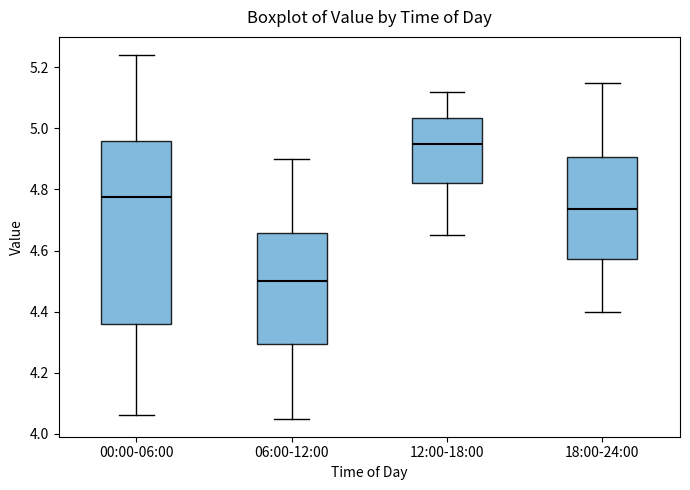

Comparing the boxes themselves (not the whiskers), which one is the tallest?

00:00-06:00